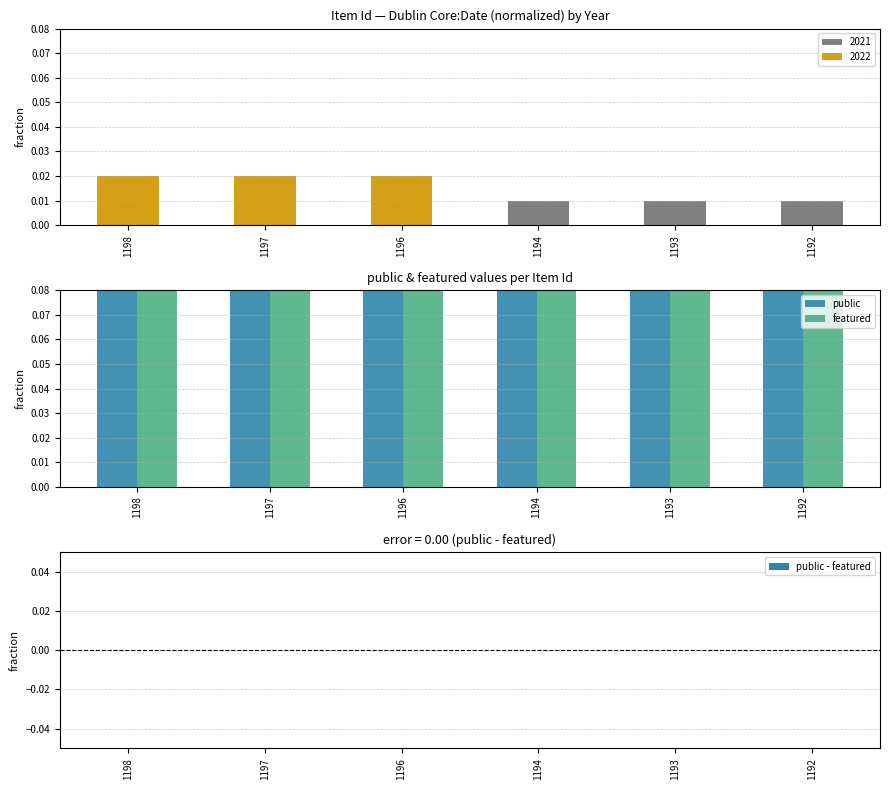

What is the total value across all series at 1194?

2